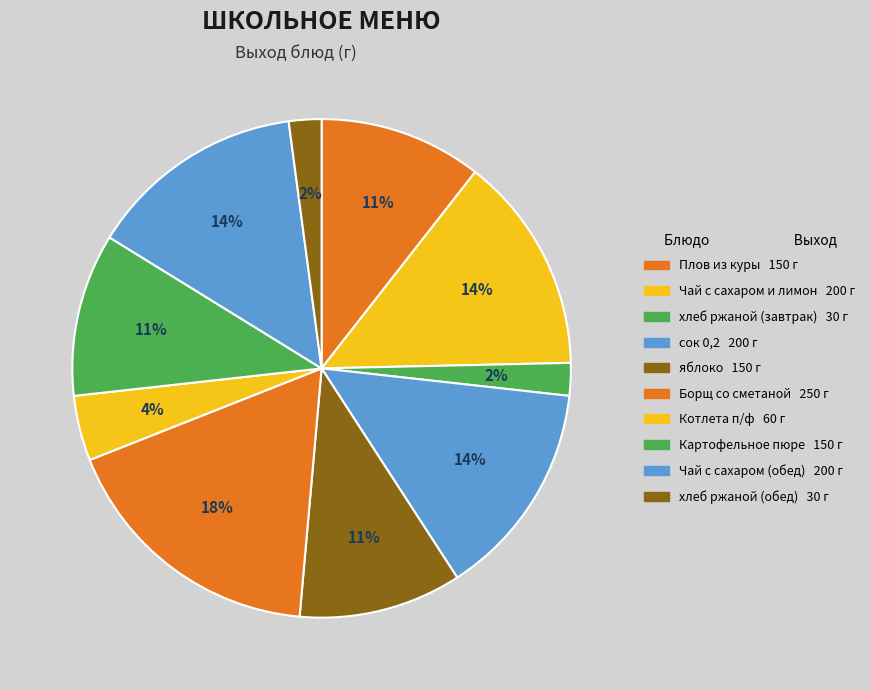

Count the number of slices in the pie.

10